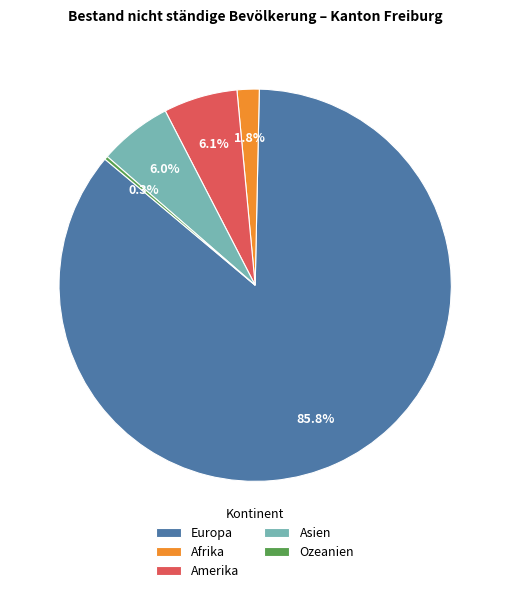

Which category has the smallest portion of the pie?

Ozeanien